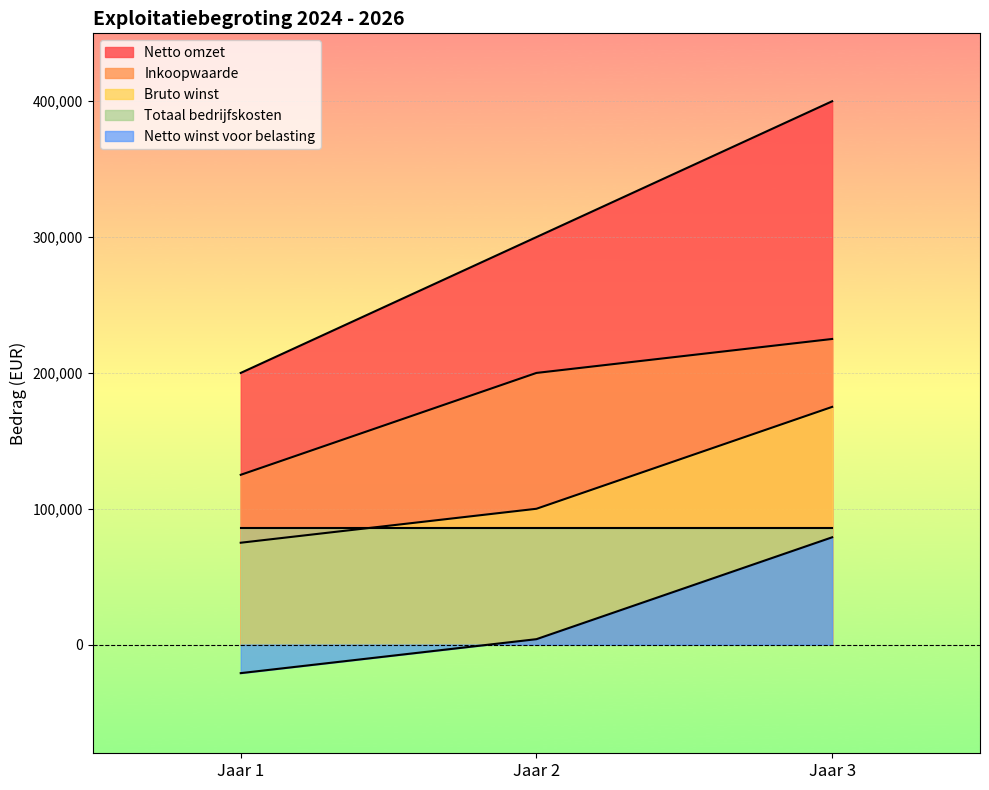

Does the chart display data point markers on the line(s)?

No